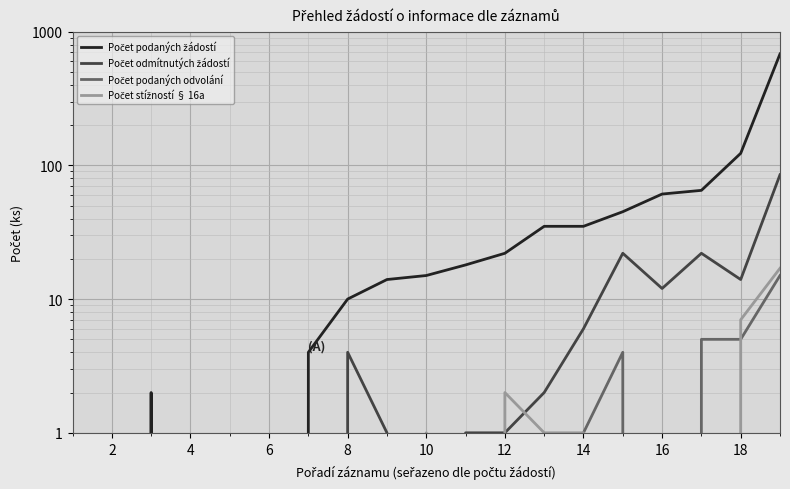

What are all the series names shown in the legend?

Počet podaných žádostí, Počet odmítnutých žádostí, Počet podaných odvolání, Počet stížností § 16a